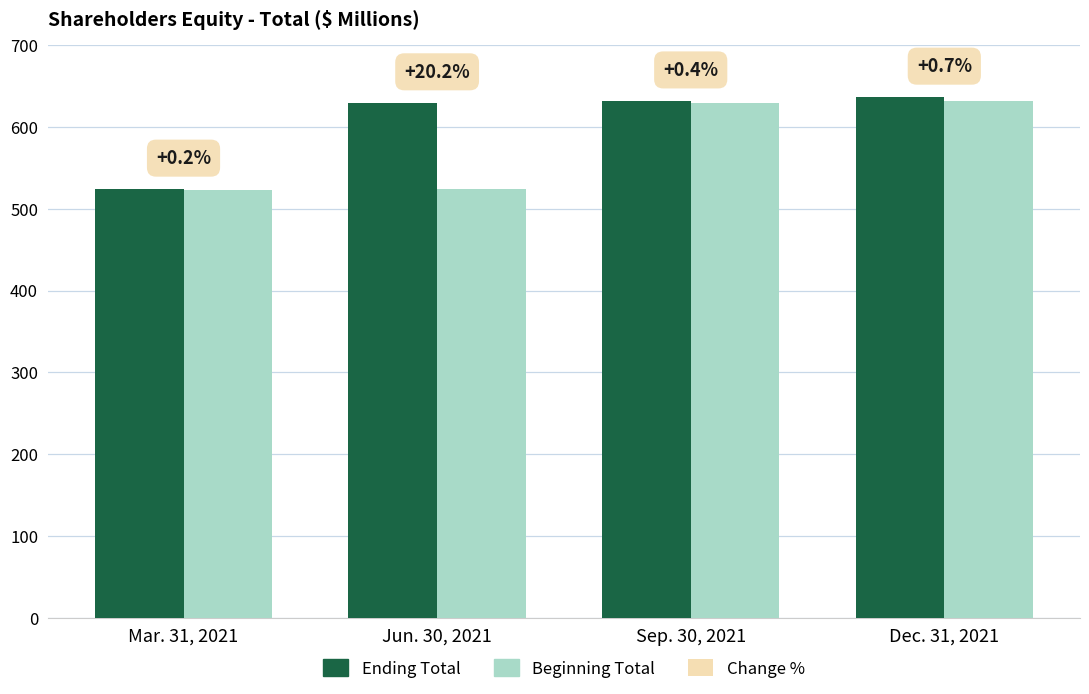

At which category does the chart reach its minimum across all series?

Mar. 31, 2021